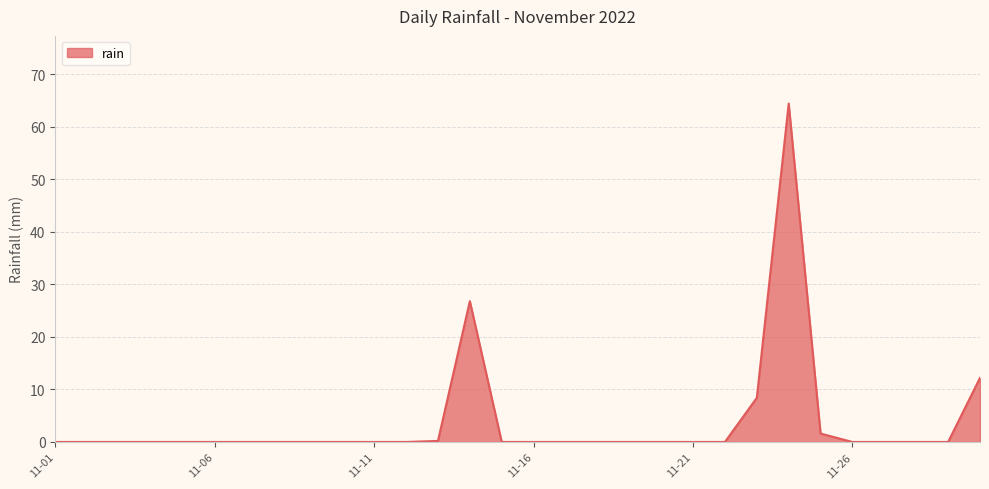

How many distinct data groups are displayed?

1